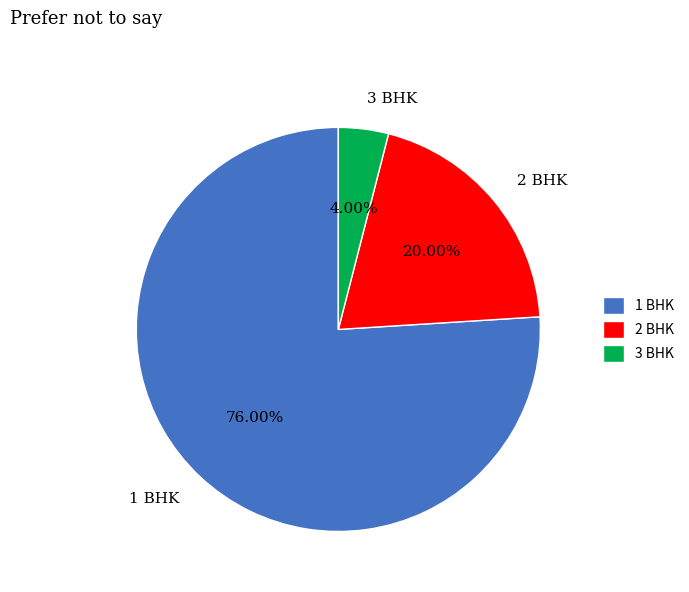

Is there any slice that represents more than half of the pie?

Yes